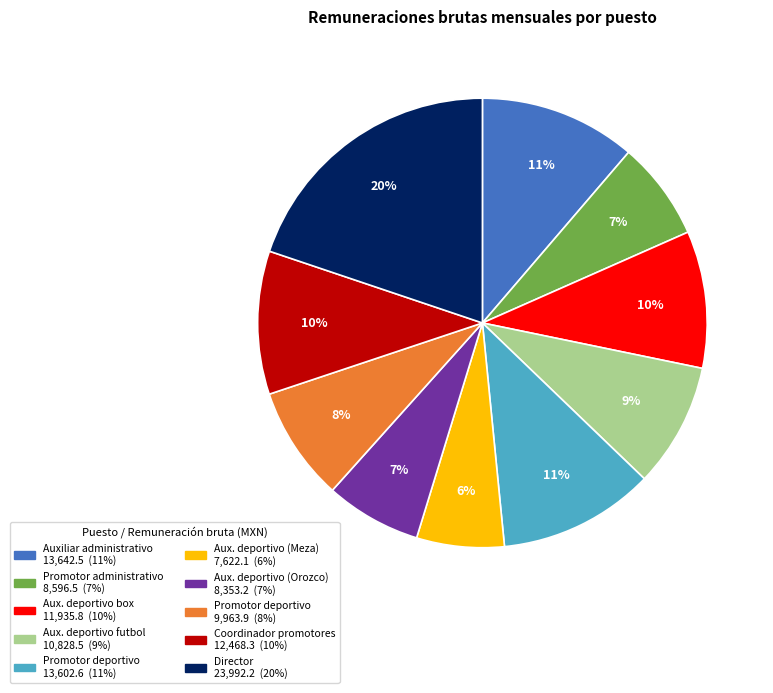

Does any single category account for the majority?

No